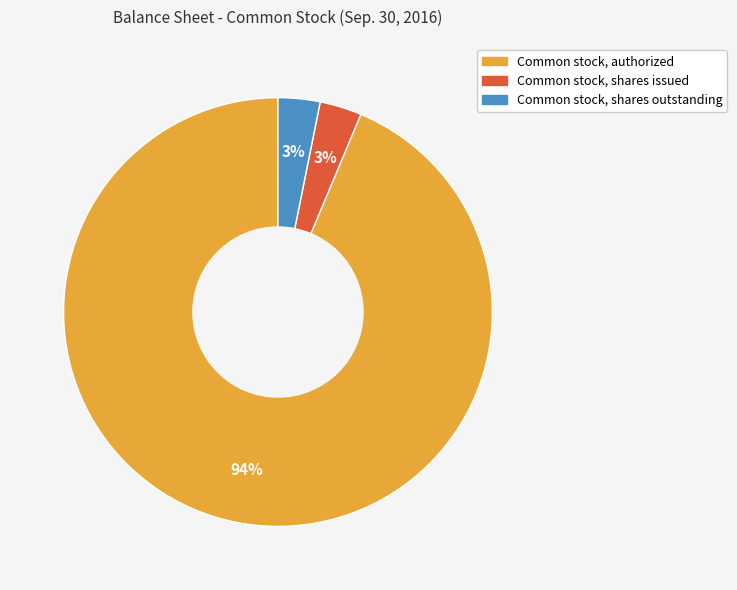

To the nearest percent, what portion does Common stock, authorized represent?

94%